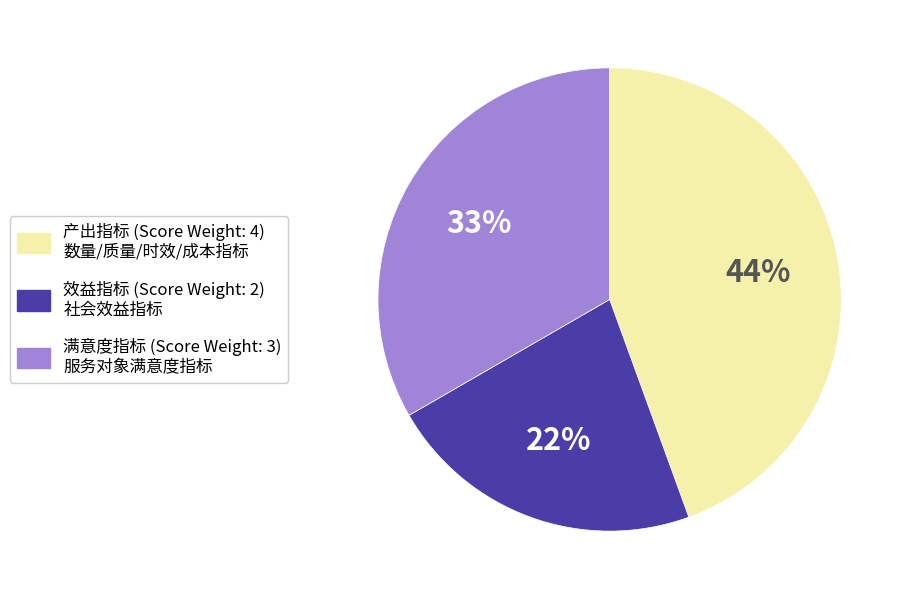

Which category has the biggest portion of the pie?

产出指标